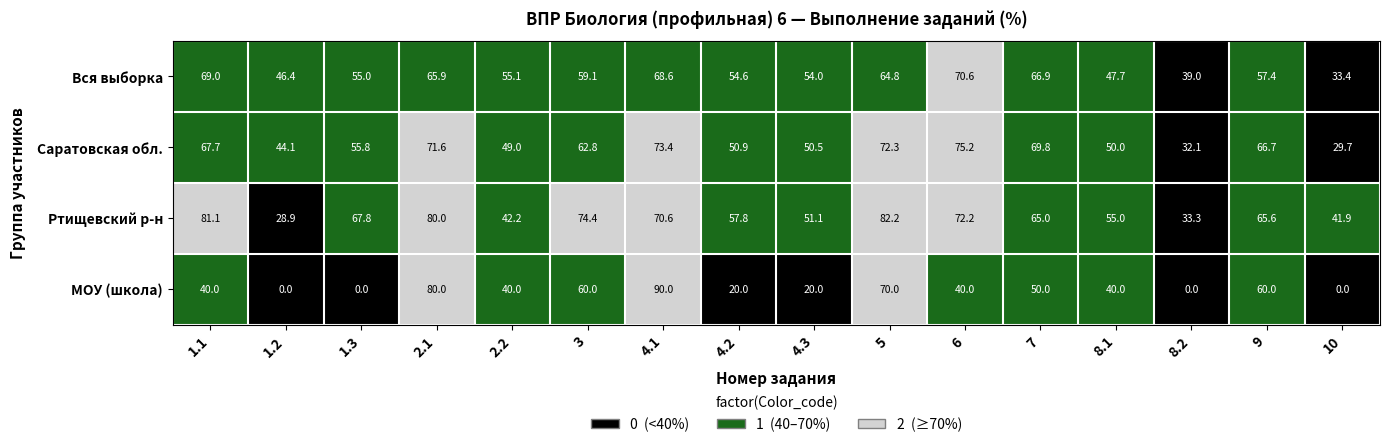

At how many categories does at least one series exceed 1?

16